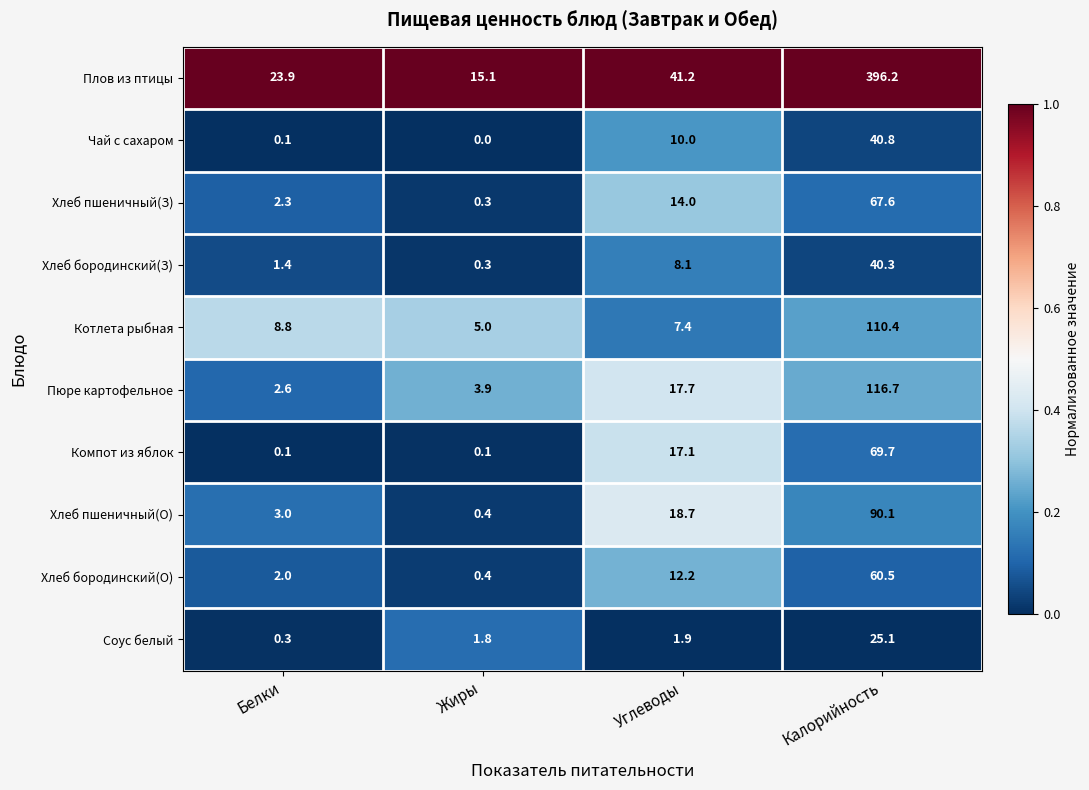

The value of Котлета рыбная at Жиры is 7.1. True or false?

False